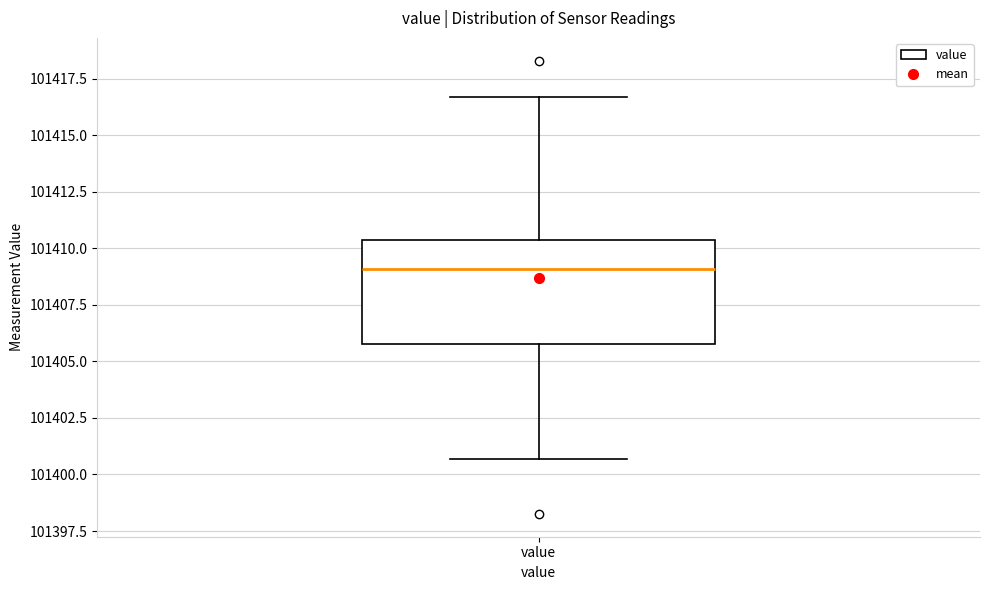

Transcribe this box plot: give where the median line is, the range the box spans, and where the two whiskers end, as read against the y-axis. The values are not printed on the chart, so give them approximately, as read against the axis.

median 101409.0, box 101406.0 to 101410.5, whiskers 101400.5 to 101416.5